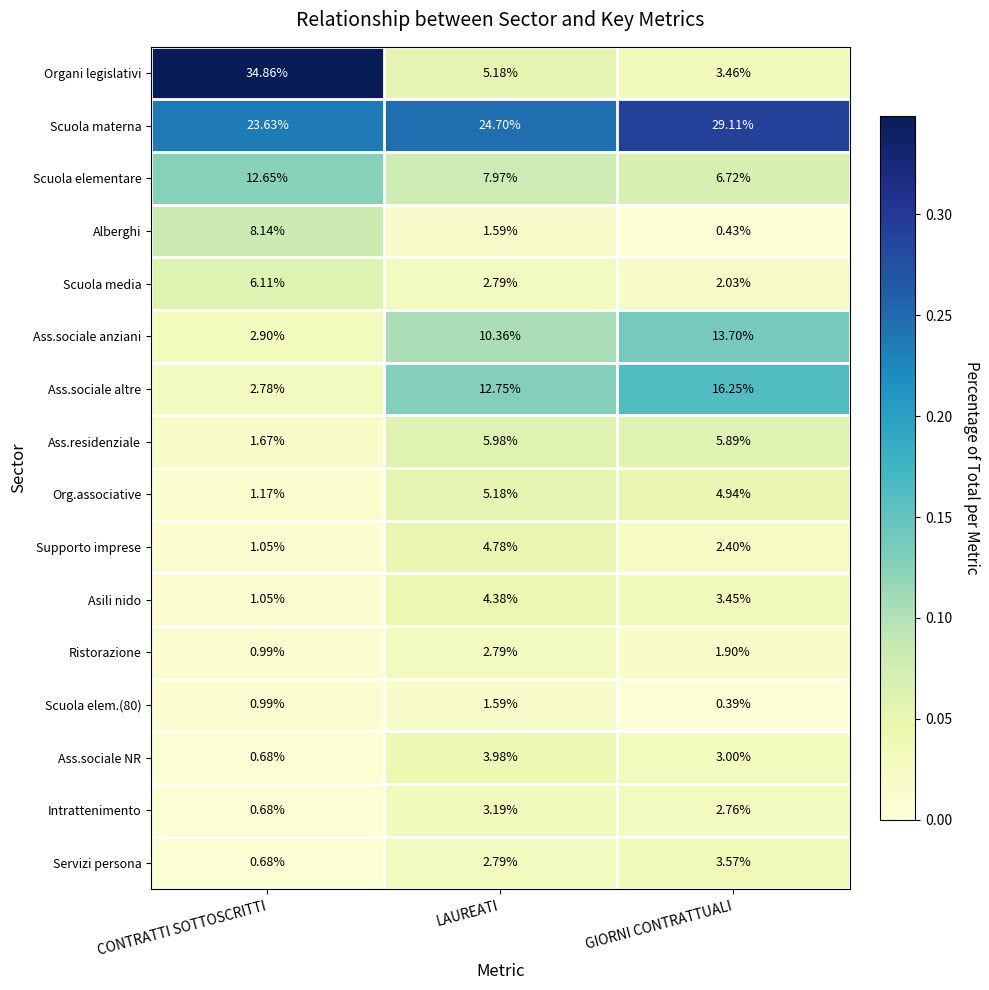

At which category is the sum across all series the highest?

CONTRATTI SOTTOSCRITTI